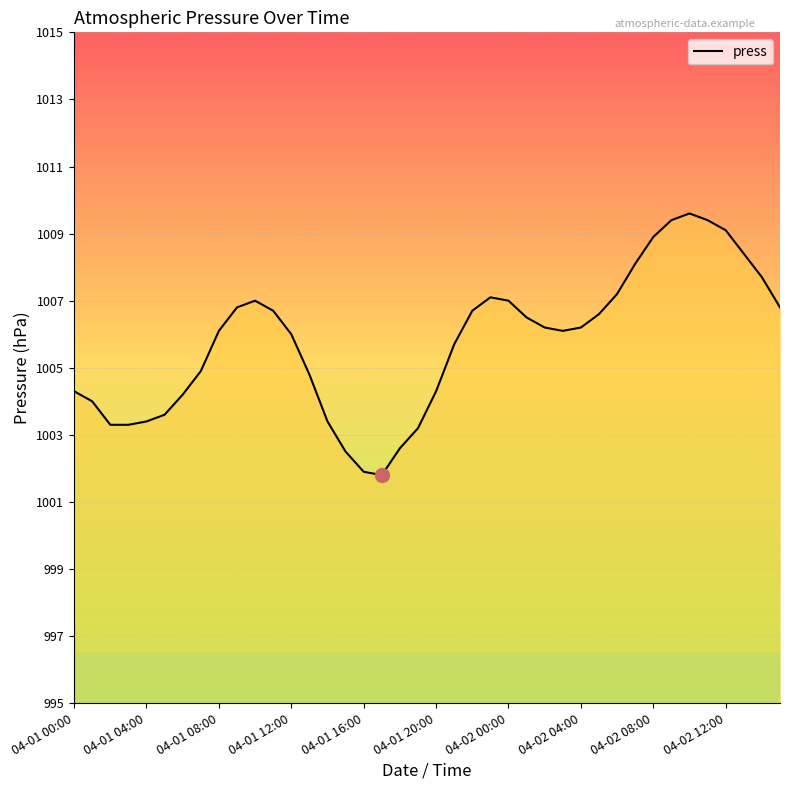

What is the greatest value displayed?

1009.6